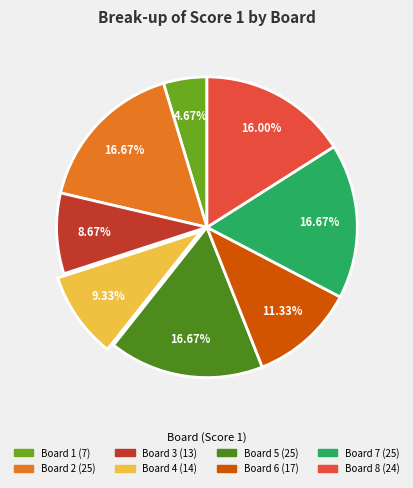

To the nearest percent, what percentage of the pie is Board 7?

17%